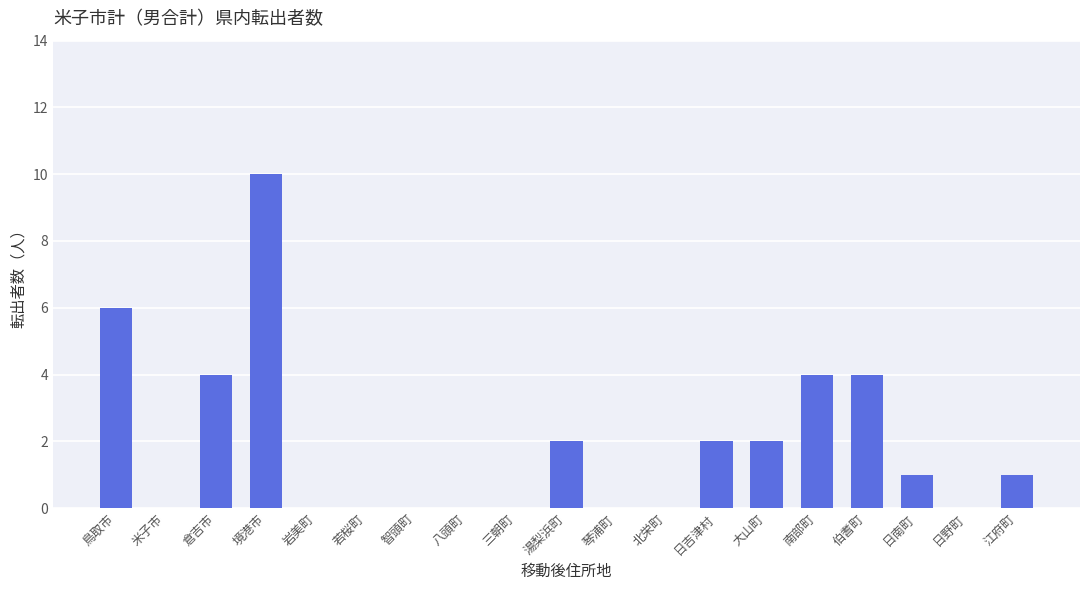

What is the sum of all values?

36